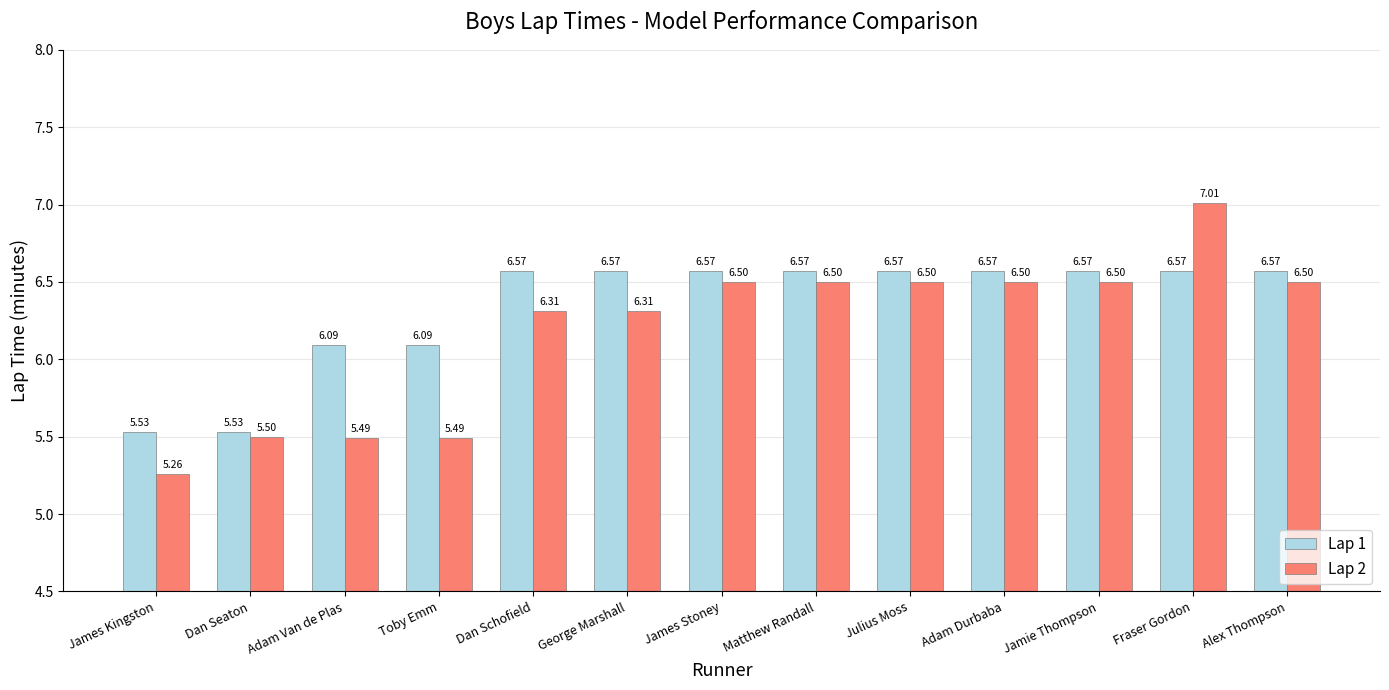

What are all the series names shown in the legend?

Lap 1, Lap 2